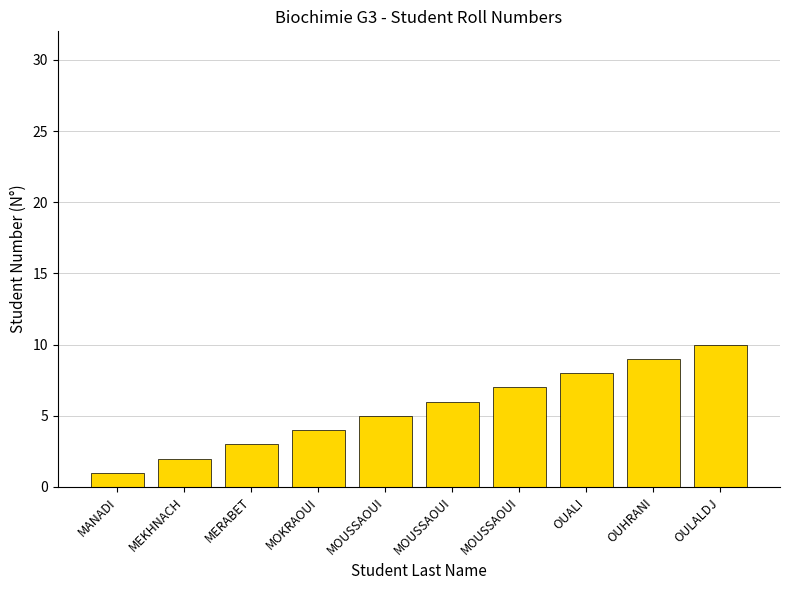

What is the value of the 3rd bar from the left?

3